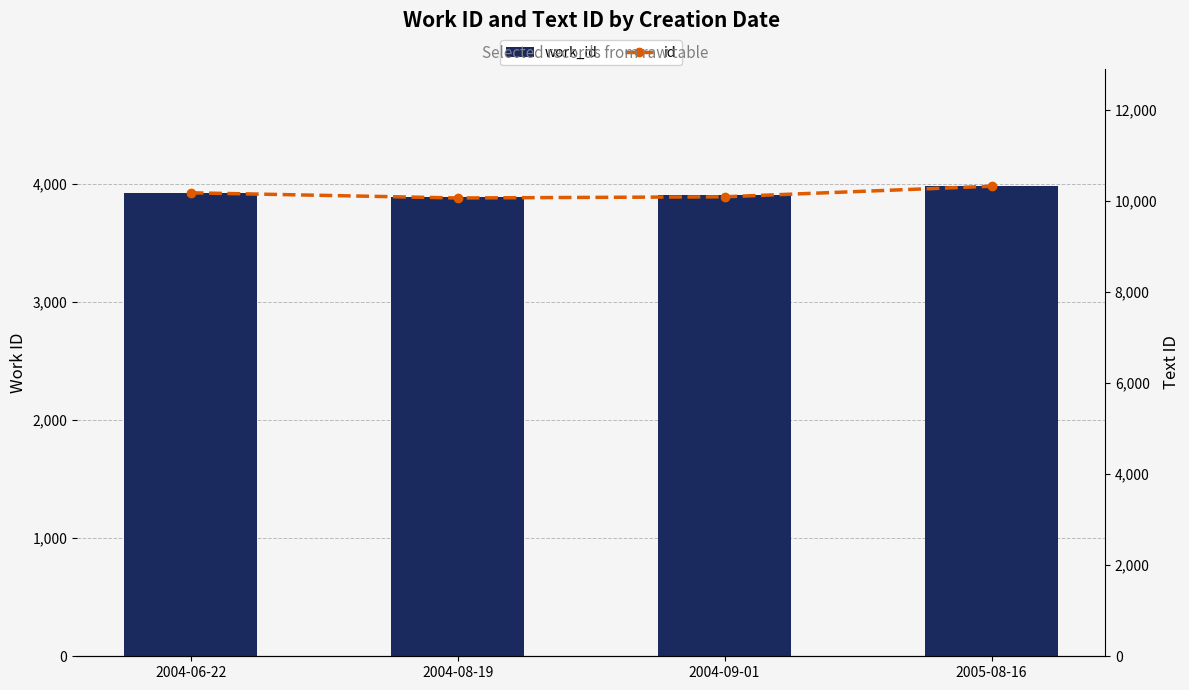

What is the maximum value for id?

10320